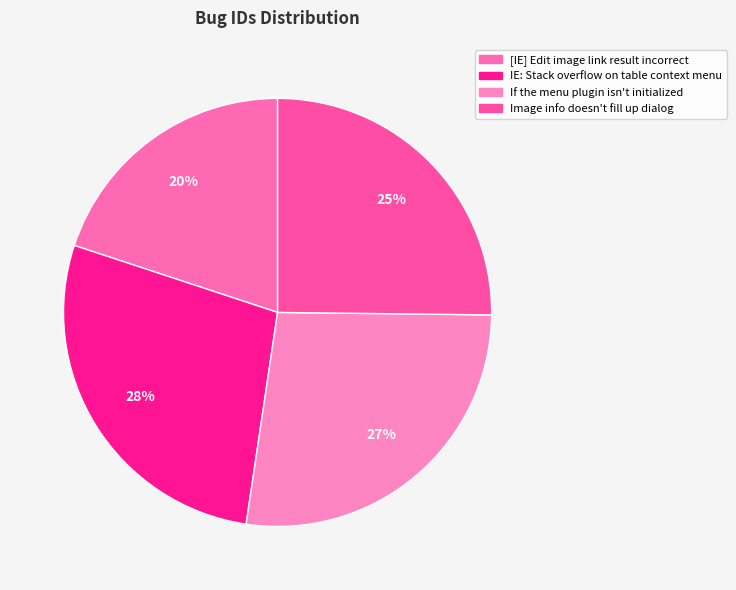

What percentage is the IE: Stack overflow on table context menu slice, to the nearest percent?

28%